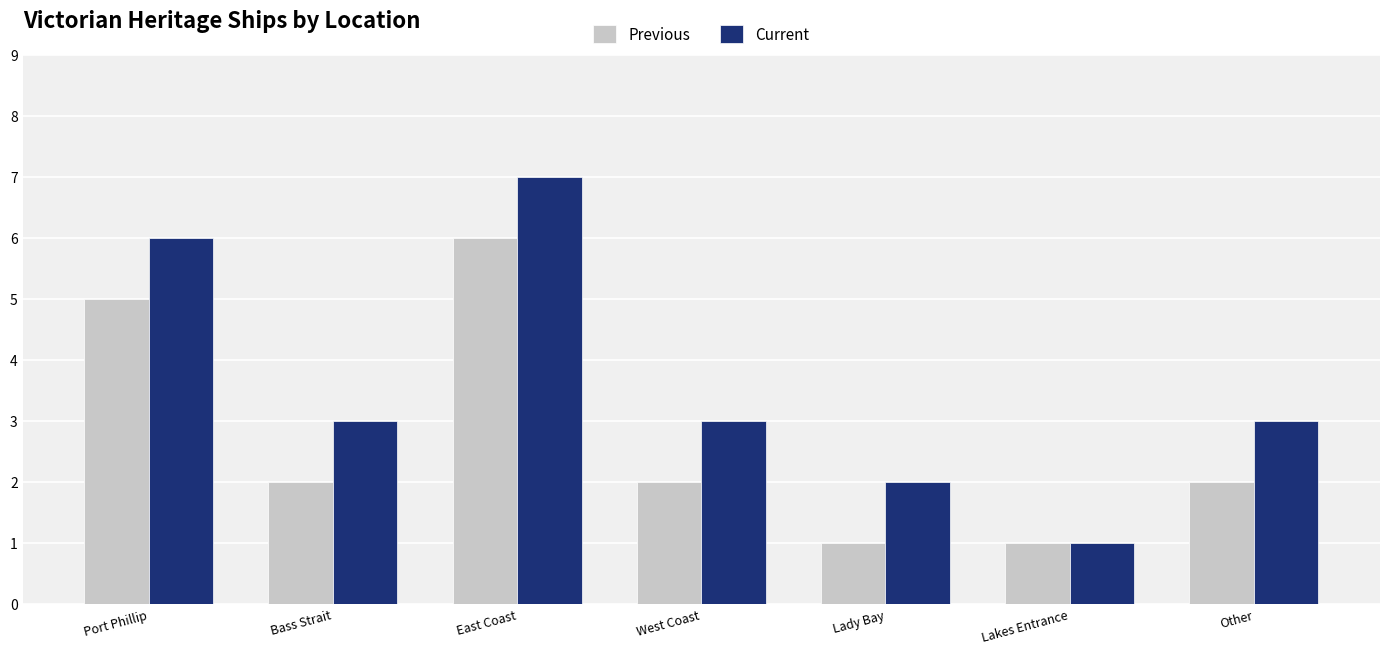

How many series are shown in this chart?

2